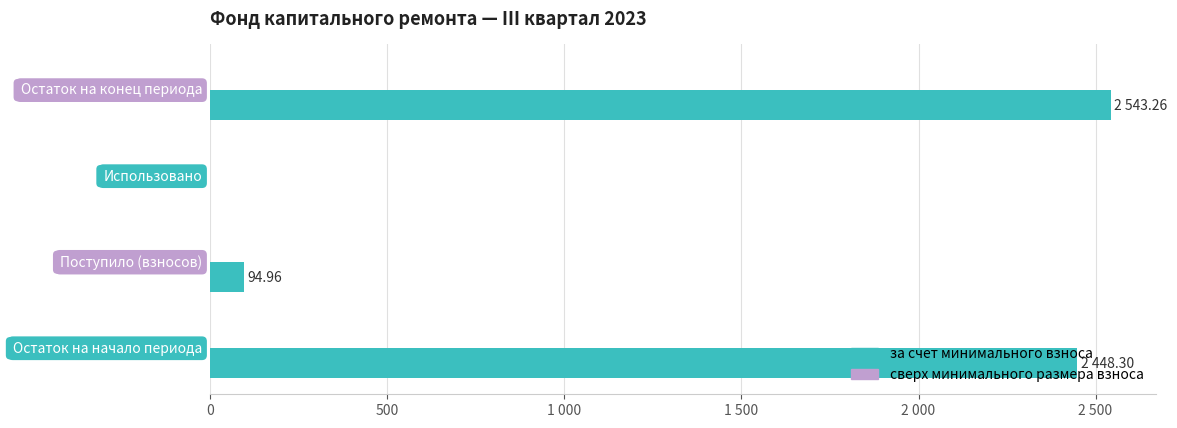

Are the bars horizontal?

Yes